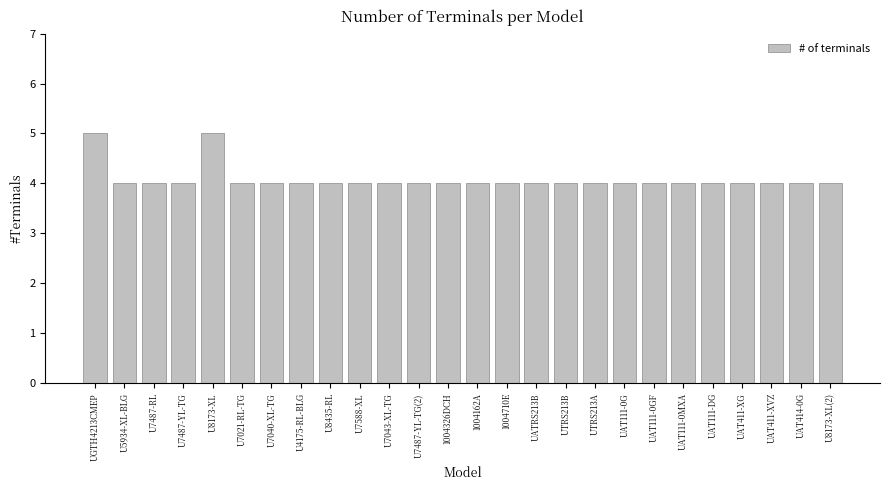

How many bars are there in total?

26